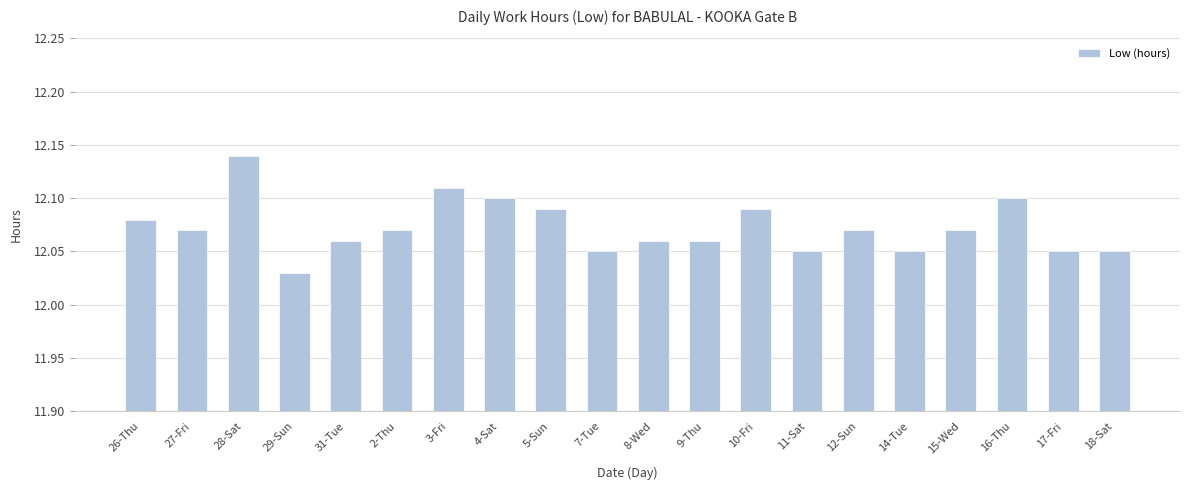

Between 4-Sat and 3-Fri, which is larger?

3-Fri